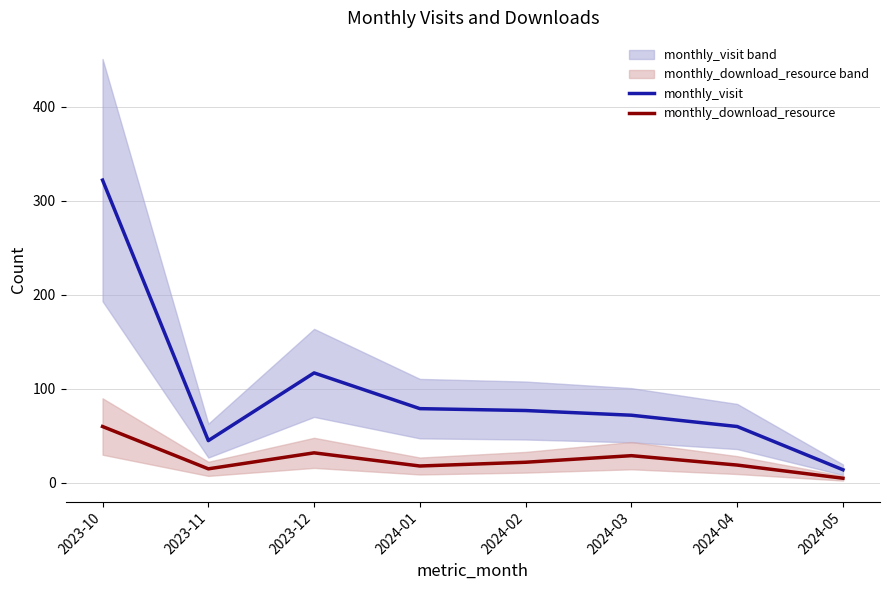

Where is monthly_download_resource nearest to the value 32?

2023-12